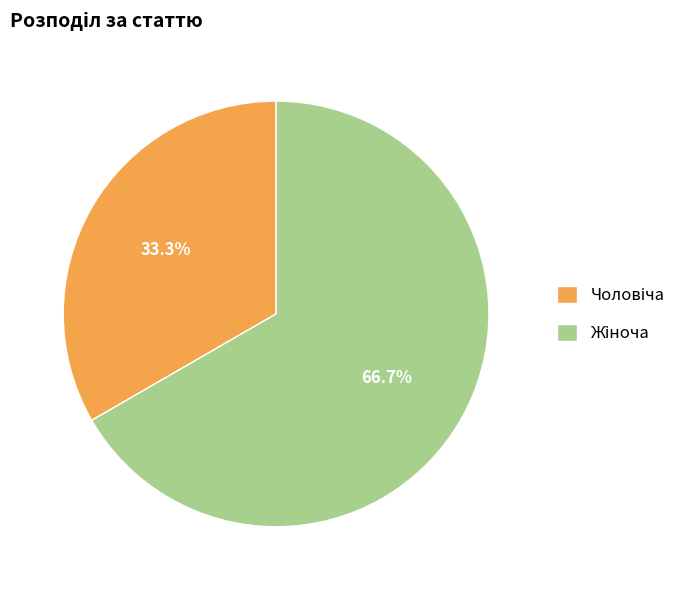

Is there any slice that represents more than half of the pie?

Yes